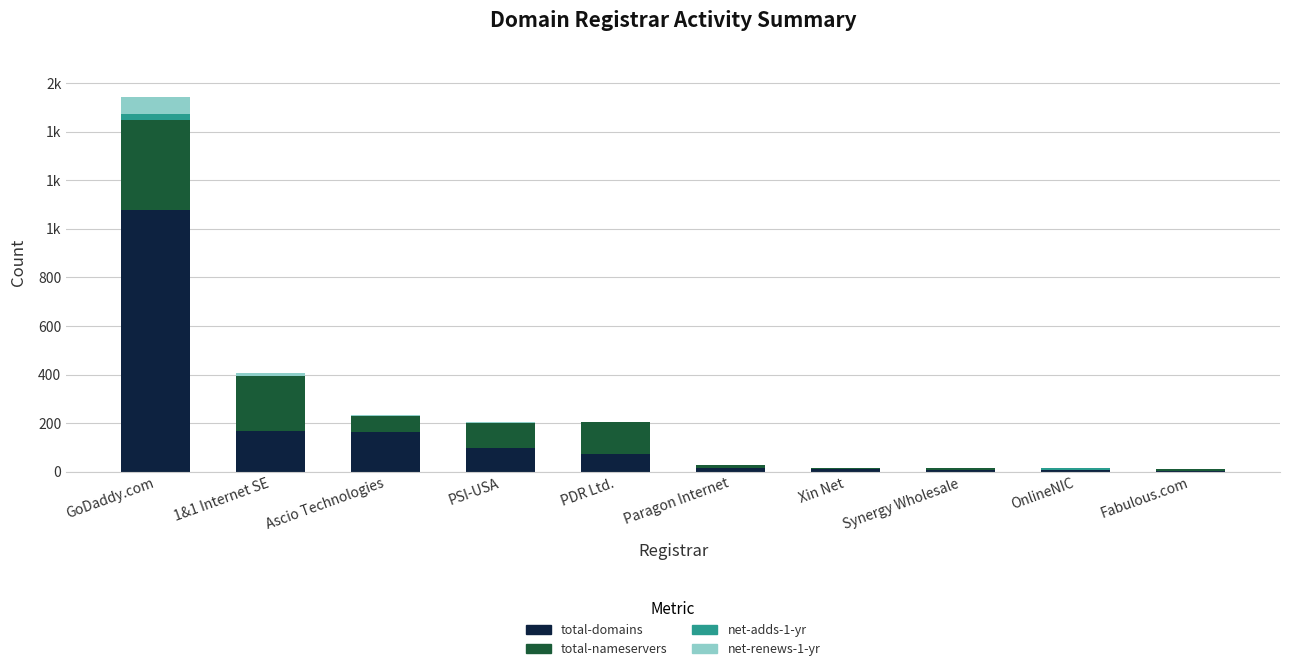

What are all the series names shown in the legend?

total-domains, total-nameservers, net-adds-1-yr, net-renews-1-yr